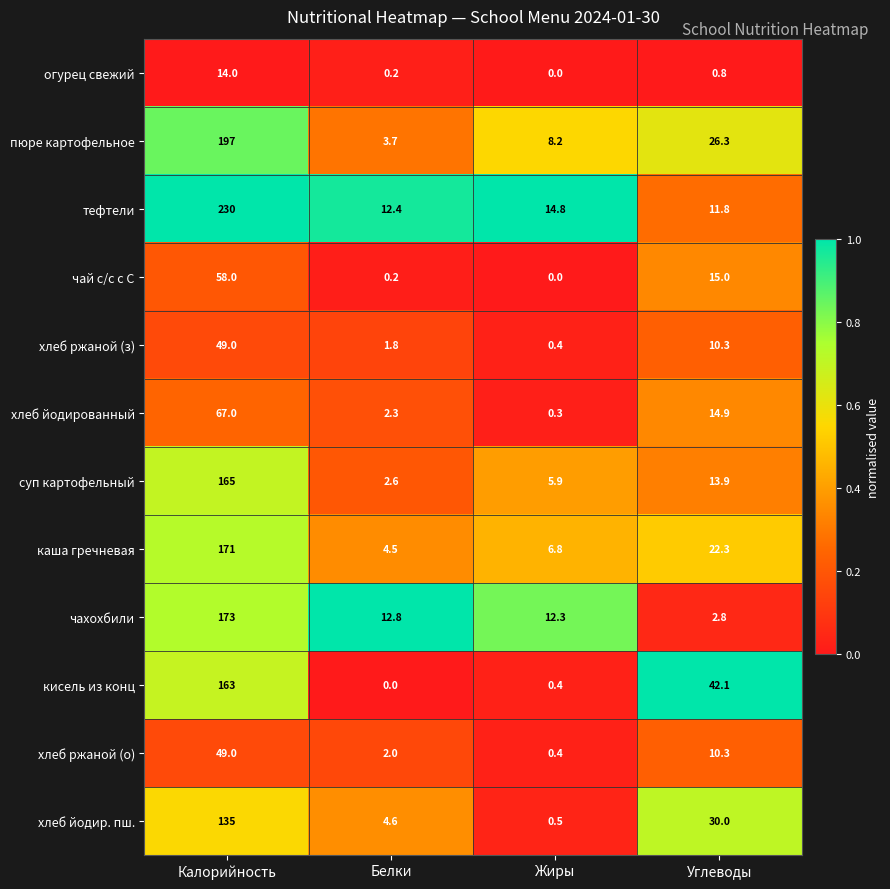

Which series has the largest total across all categories?

тефтели